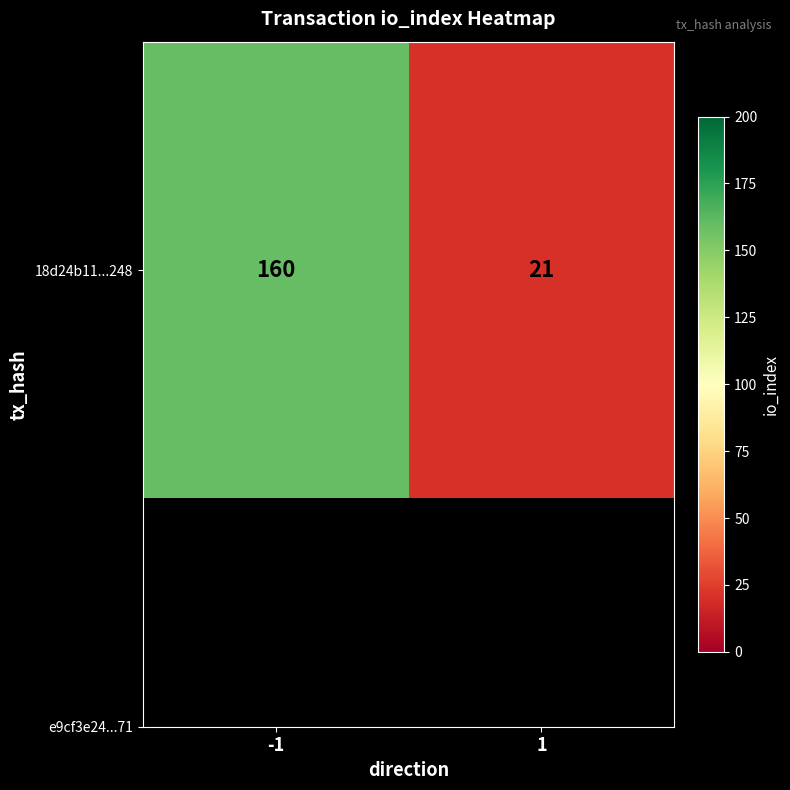

How many categories are shown in the chart?

2